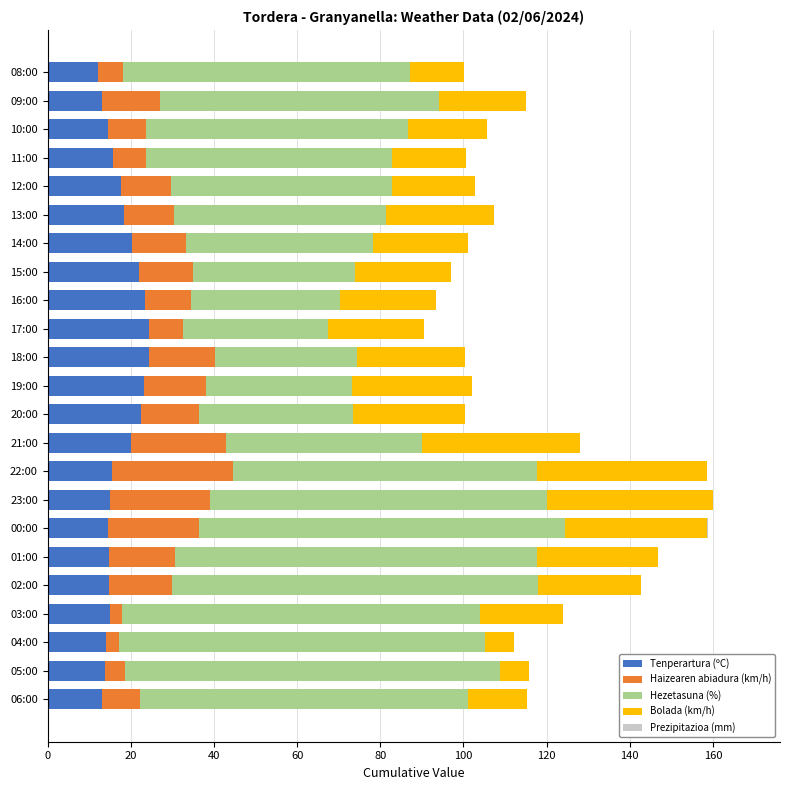

What is the total value across all series at 22:00?

158.6